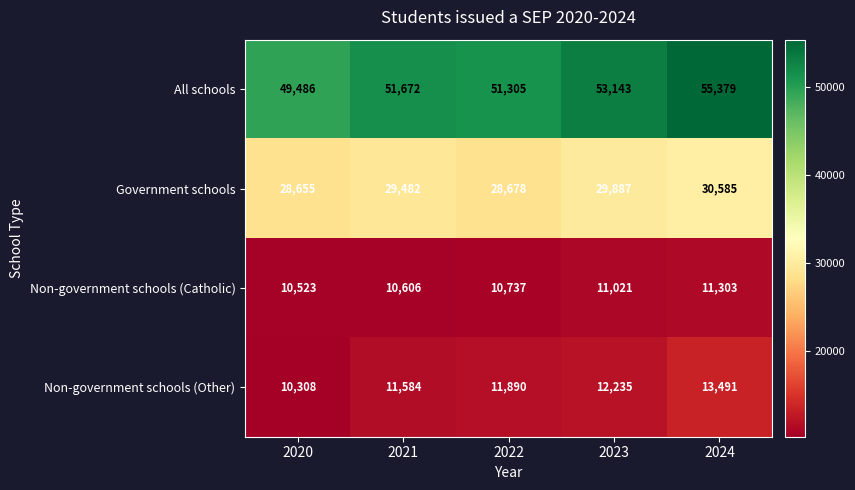

Is it true that Non-government schools (Catholic) equals 10606 at 2021?

True